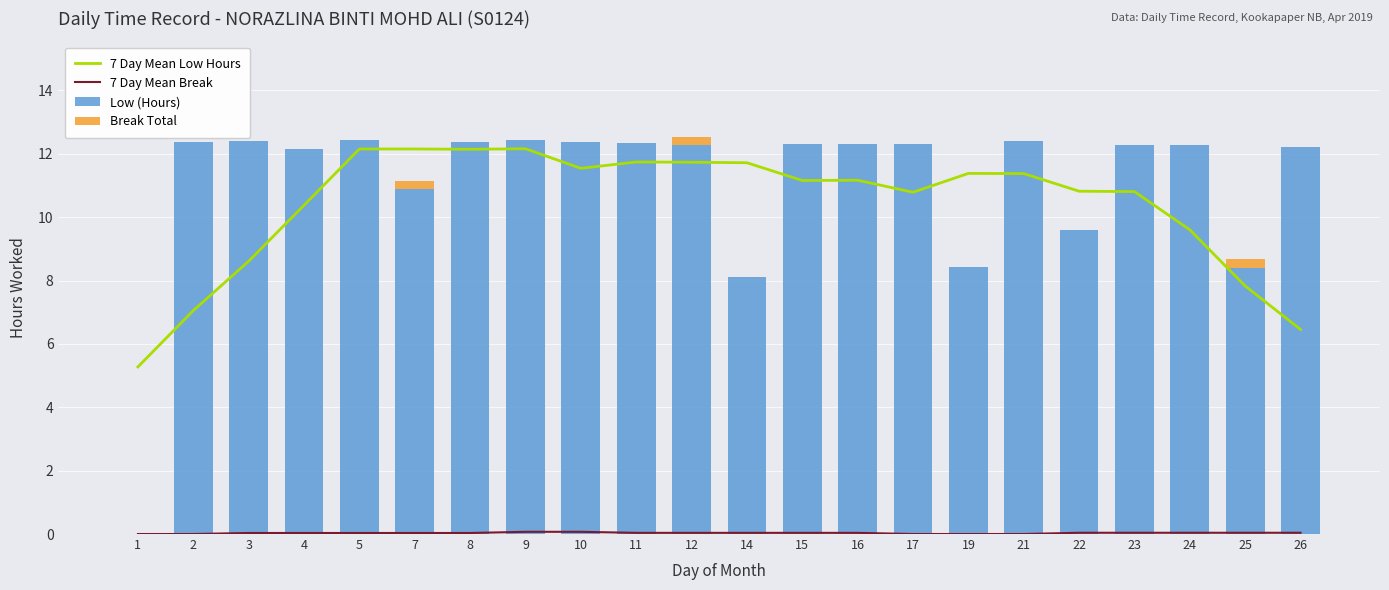

What is the sum of all Low (Hours) values?

242.8